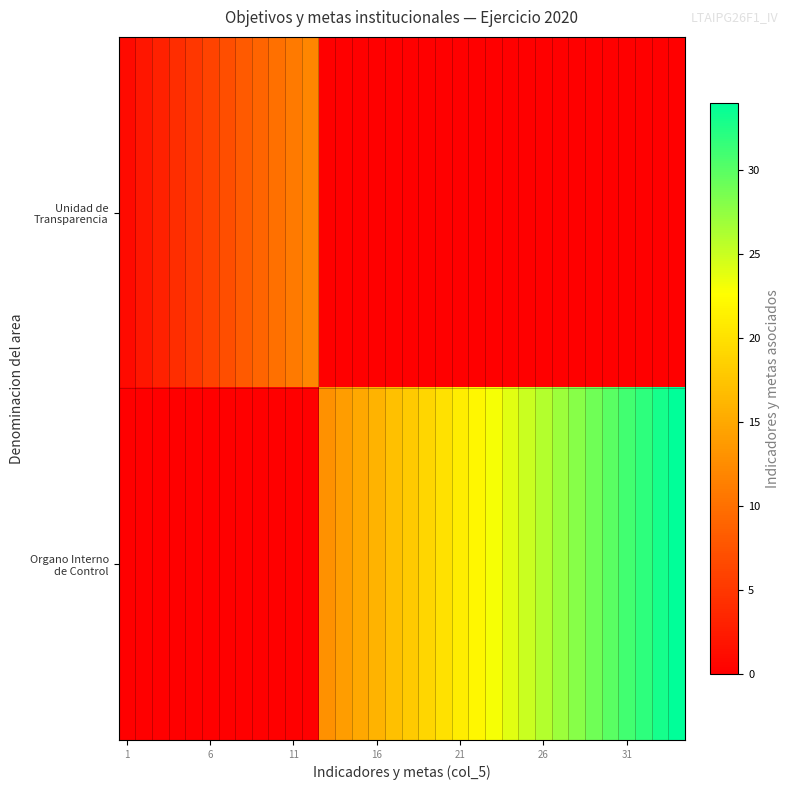

List the series in order of their overall mean, lowest first.

Unidad de Transparencia, Organo Interno de Control